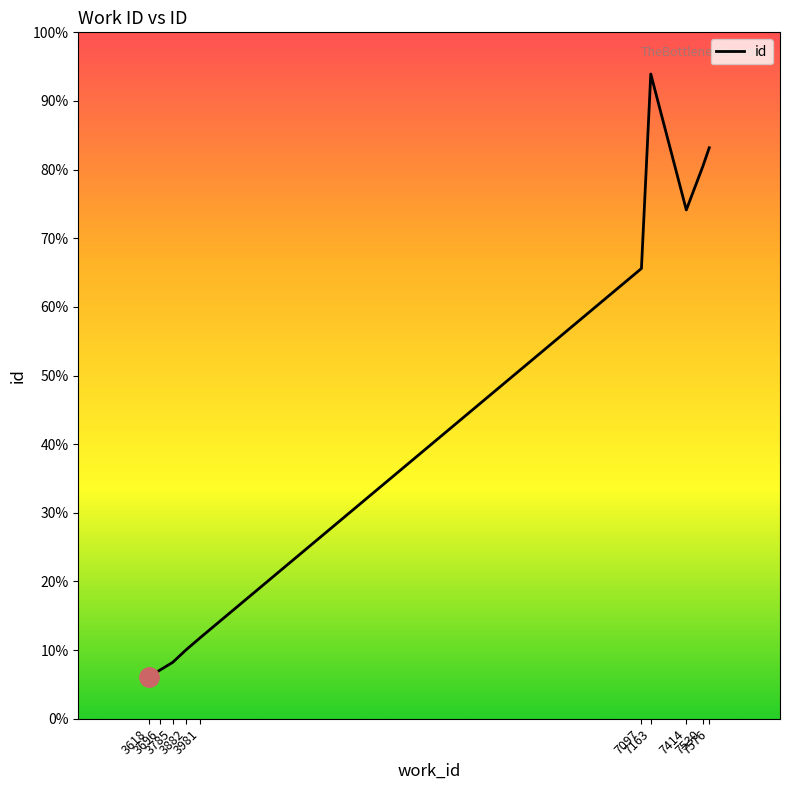

Does the chart display data point markers on the line(s)?

No